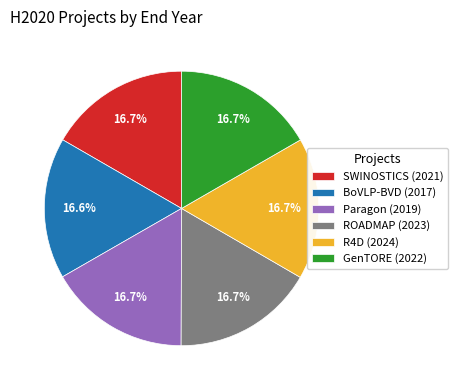

Does any single category account for the majority?

No